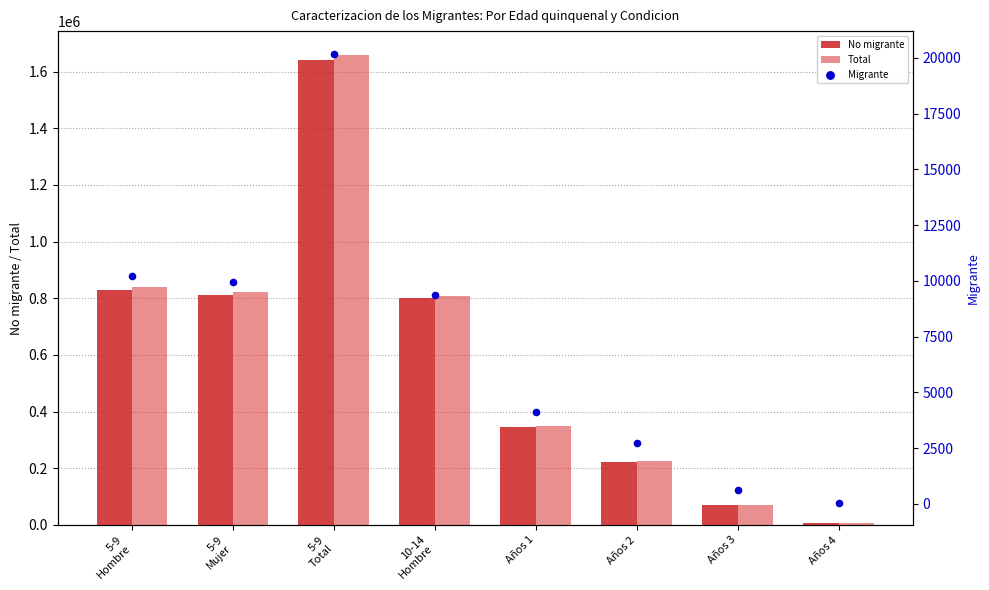

Which series contains the lowest Y value?

Migrante